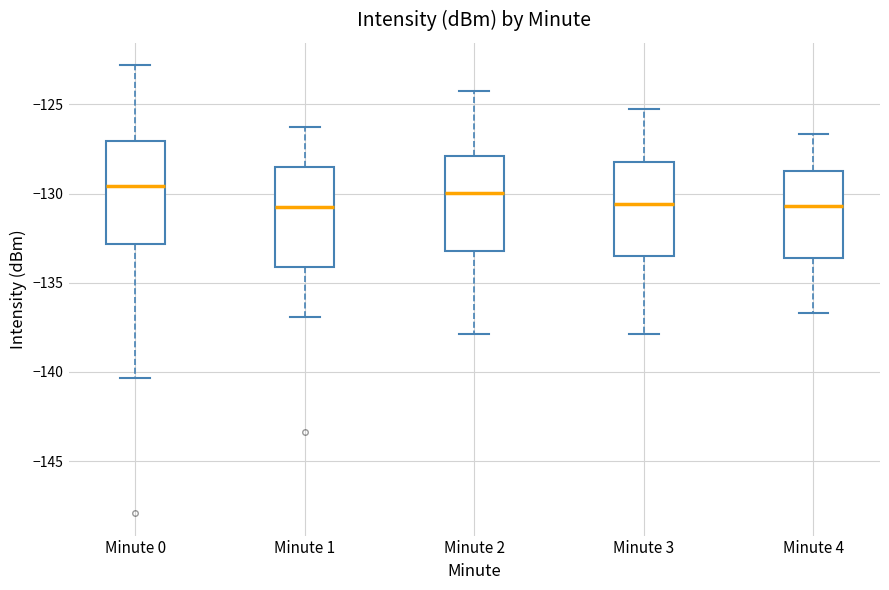

Reading left to right, read every box against the y-axis: the position of its median line, the range the box covers, and the ends of its whiskers. The values are not printed on the chart, so give them approximately, as read against the axis.

Minute 0: median -129.5, box -133.0 to -127.0, whiskers -140.5 to -123.0
Minute 1: median -130.5, box -134.0 to -128.5, whiskers -137.0 to -126.5
Minute 2: median -130.0, box -133.0 to -128.0, whiskers -138.0 to -124.0
Minute 3: median -130.5, box -133.5 to -128.0, whiskers -138.0 to -125.0
Minute 4: median -130.5, box -133.5 to -129.0, whiskers -136.5 to -126.5